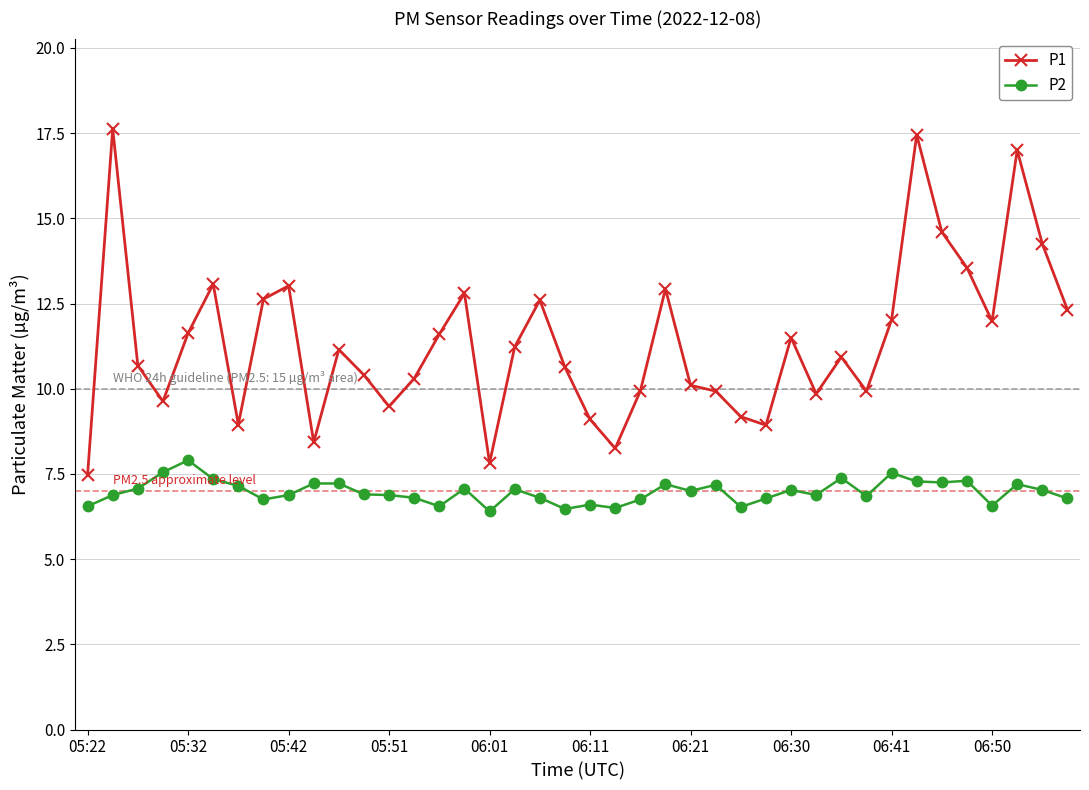

What is the value of the P1 point at the 20th from the left?

10.6